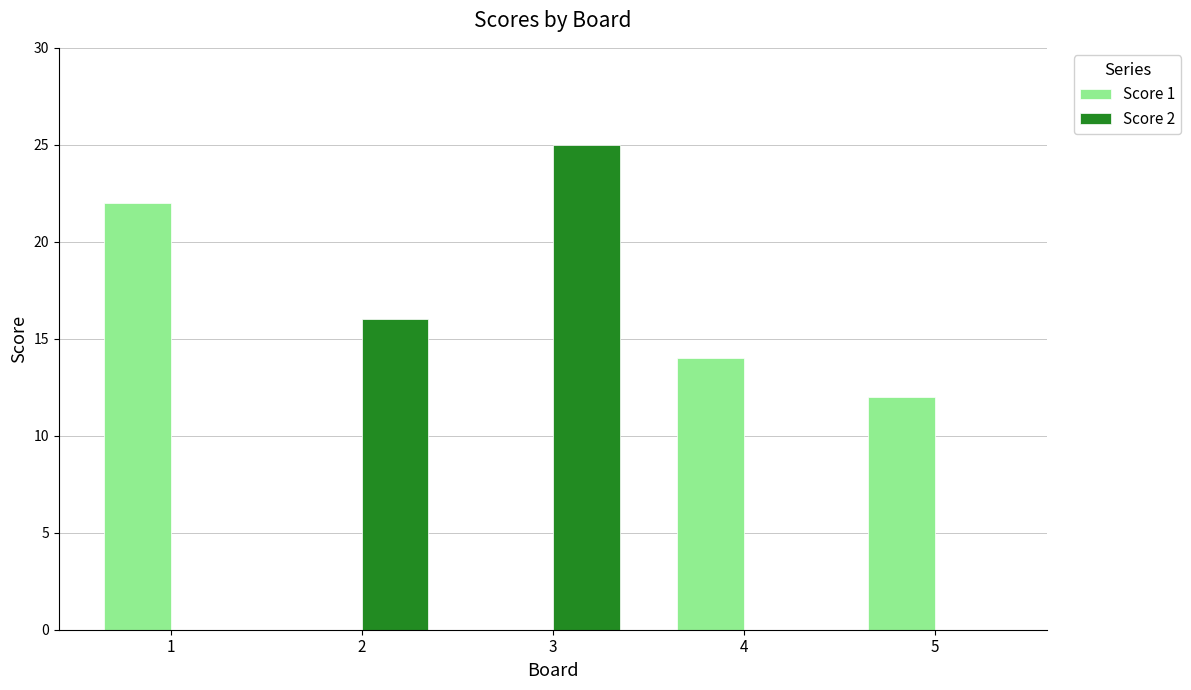

What are all the series names shown in the legend?

Score 1, Score 2